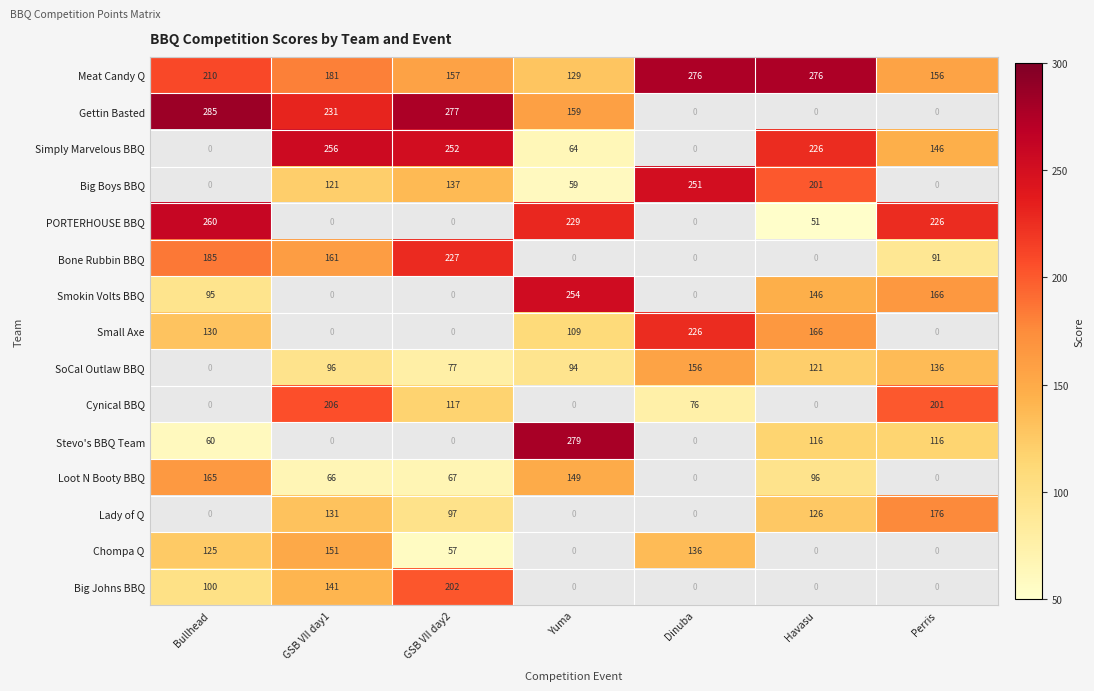

What is the difference between the highest and lowest values at Havasu?

225.0